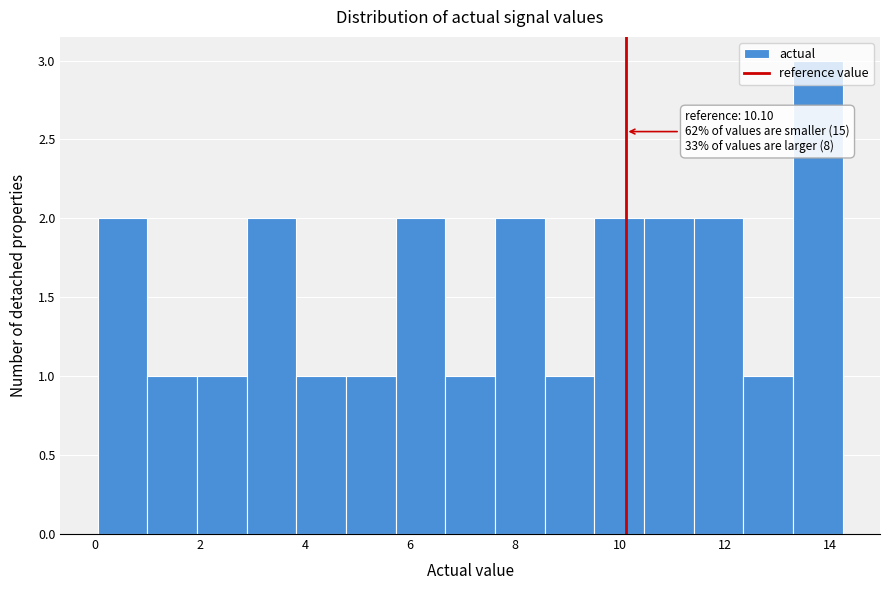

Which range on the x-axis has the tallest bar?

13.2 to 14.2